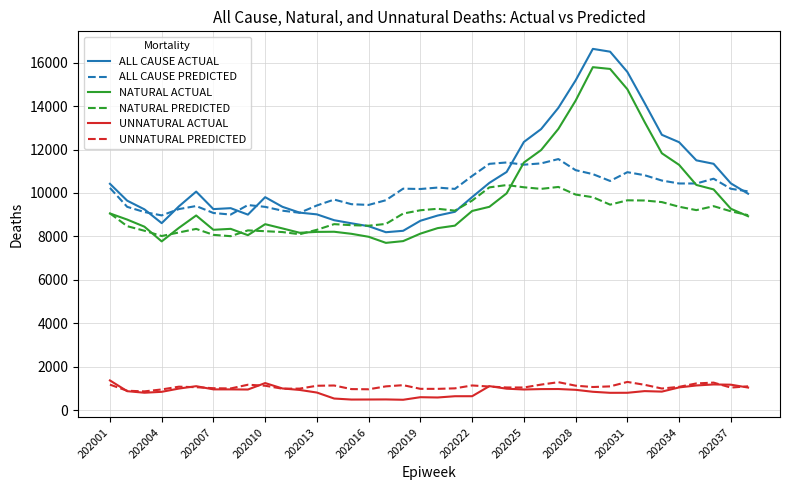

True or false: NATURAL ACTUAL and UNNATURAL PREDICTED cross at least once.

False